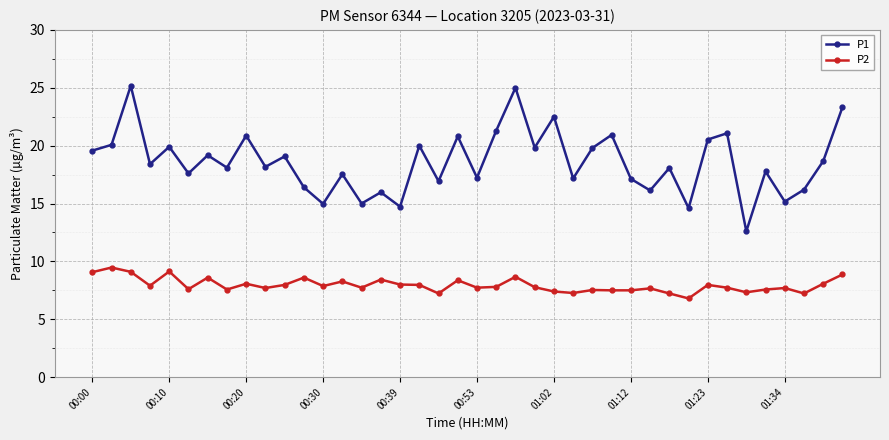

True or false: P2 and P1 intersect in this chart.

False